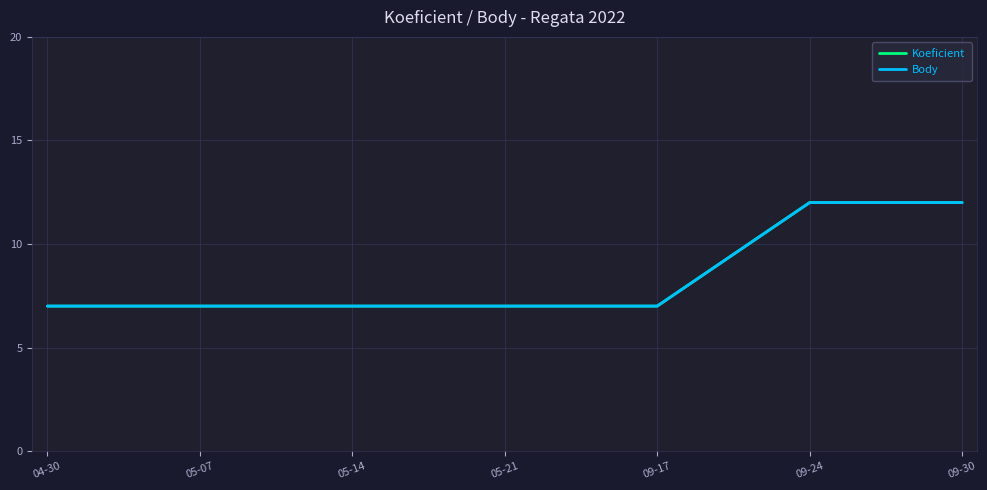

How many lines are shown in the chart?

2